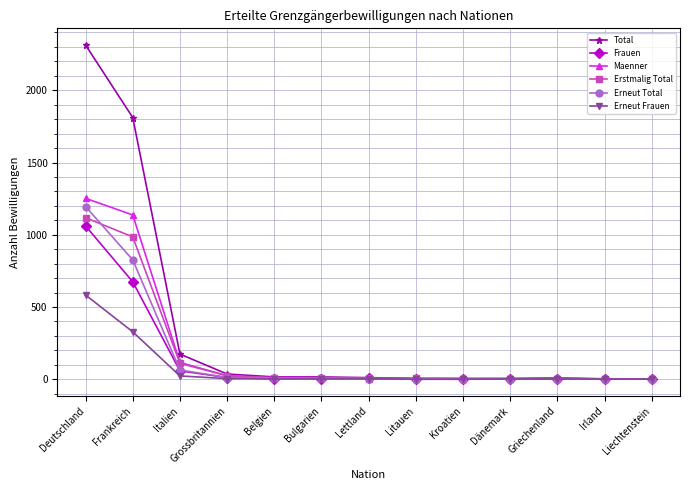

Which series has the largest range (max minus min)?

Total